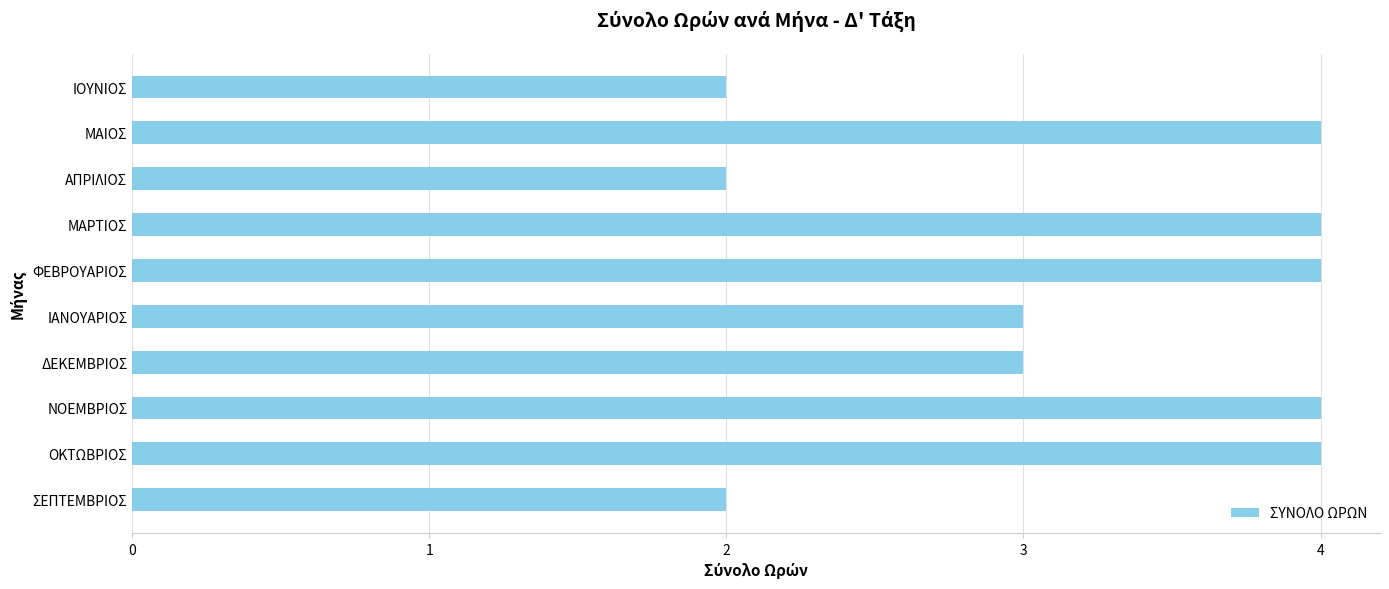

What is the change in value from ΣΕΠΤΕΜΒΡΙΟΣ to ΜΑΡΤΙΟΣ?

+2